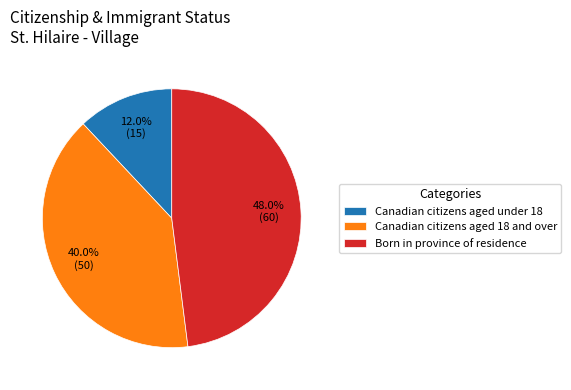

To the nearest percent, what percentage of the pie is Canadian citizens aged 18 and over?

40%